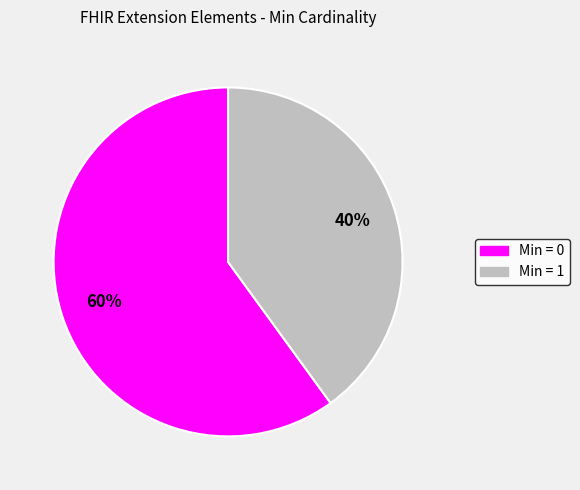

To the nearest percent, what is the difference between the largest and smallest slice percentages?

20%